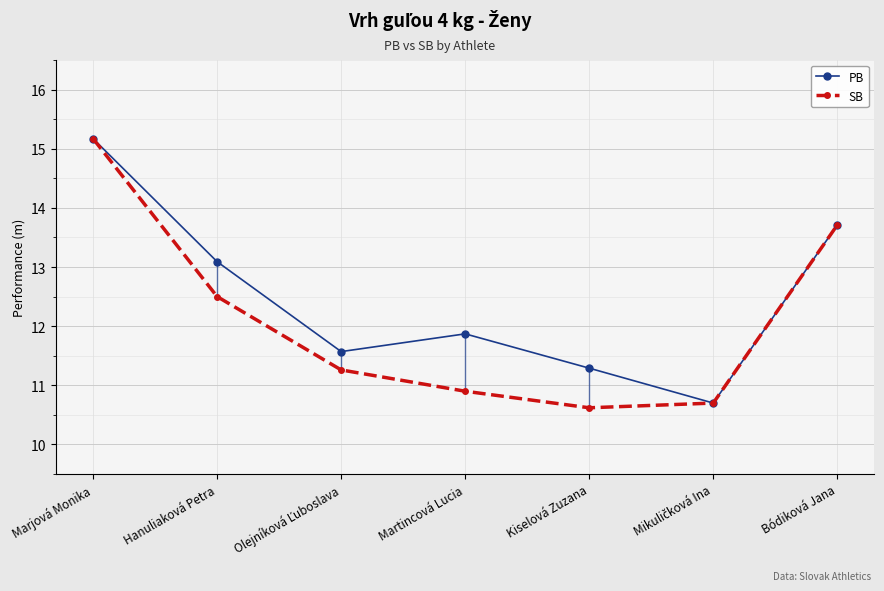

At which category is the sum across all series the highest?

Marjová Monika